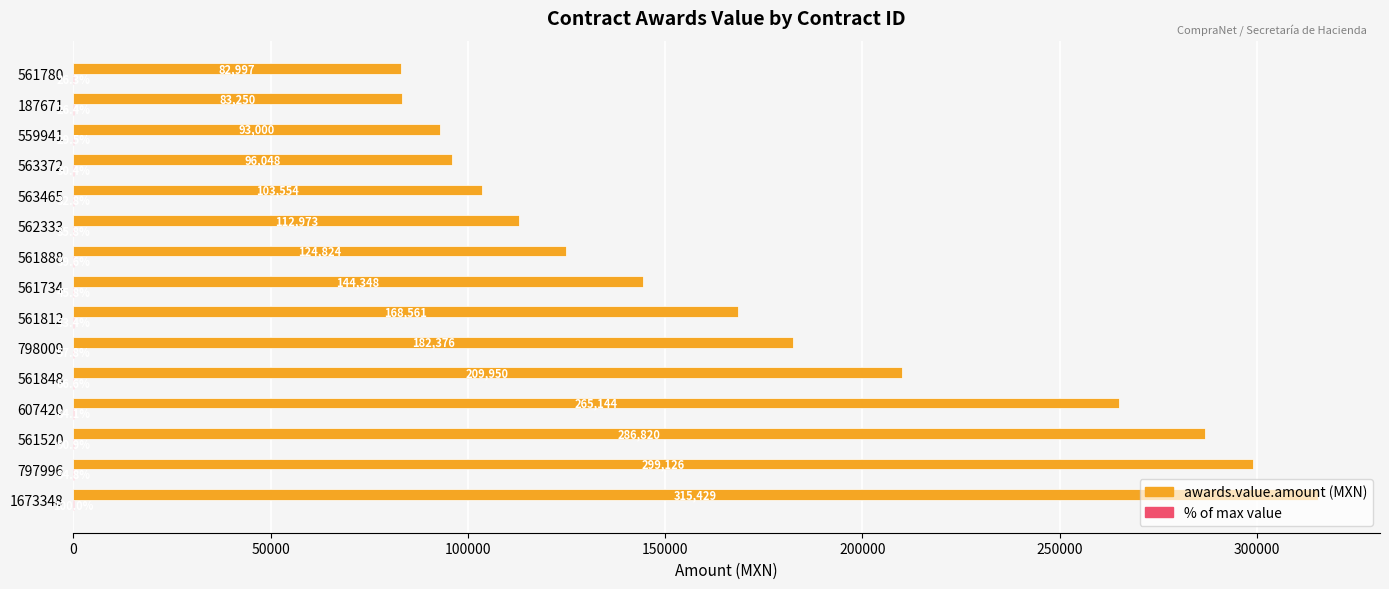

What is the maximum value shown in the chart?

315429.0